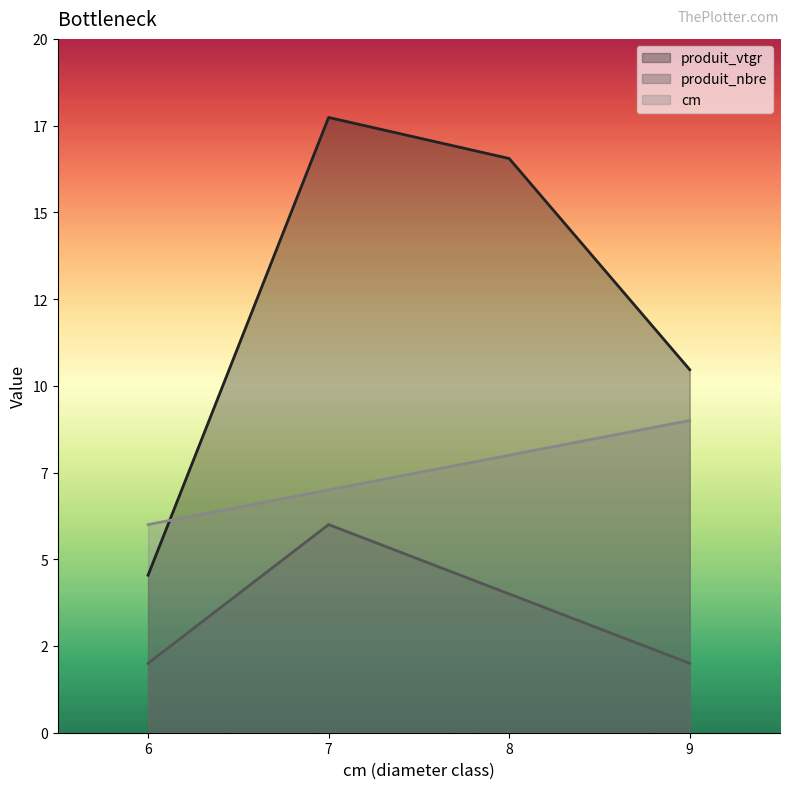

What is the value of the produit_vtgr point at the 2nd from the left?

17.7